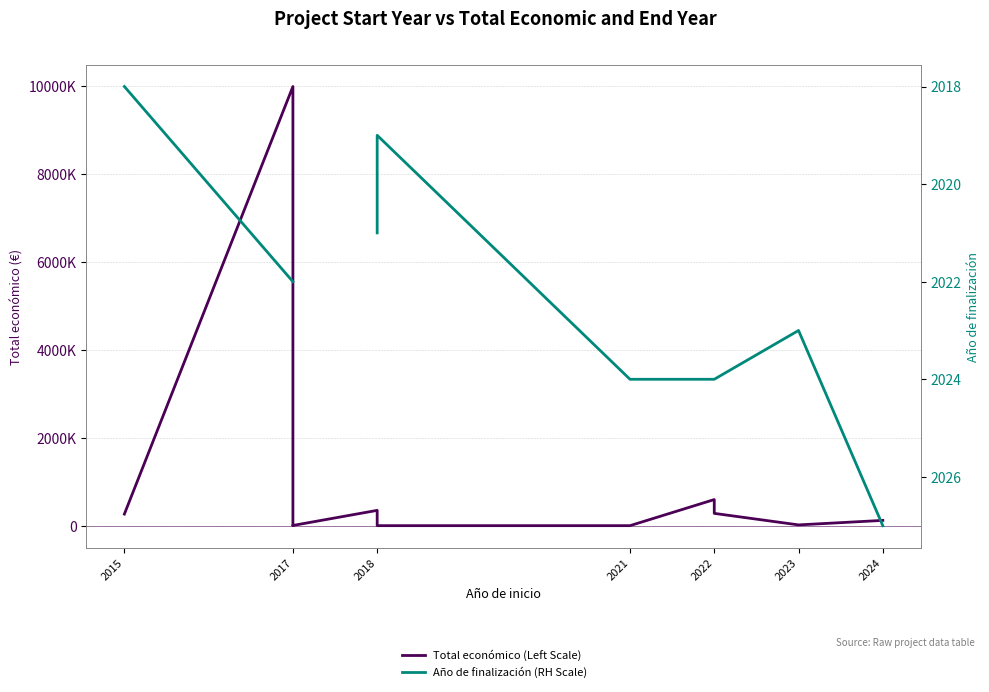

At 2017, list the series in order from smallest to largest.

Año de finalización (RH Scale), Total económico (Left Scale)